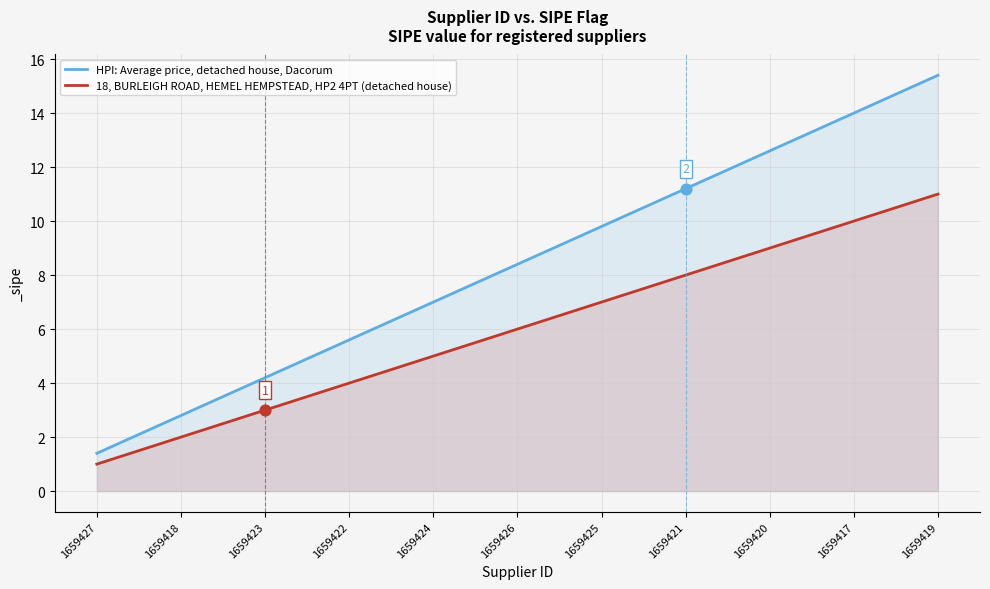

Which series contains the lowest Y value?

18, BURLEIGH ROAD, HEMEL HEMPSTEAD, HP2 4PT (detached house)